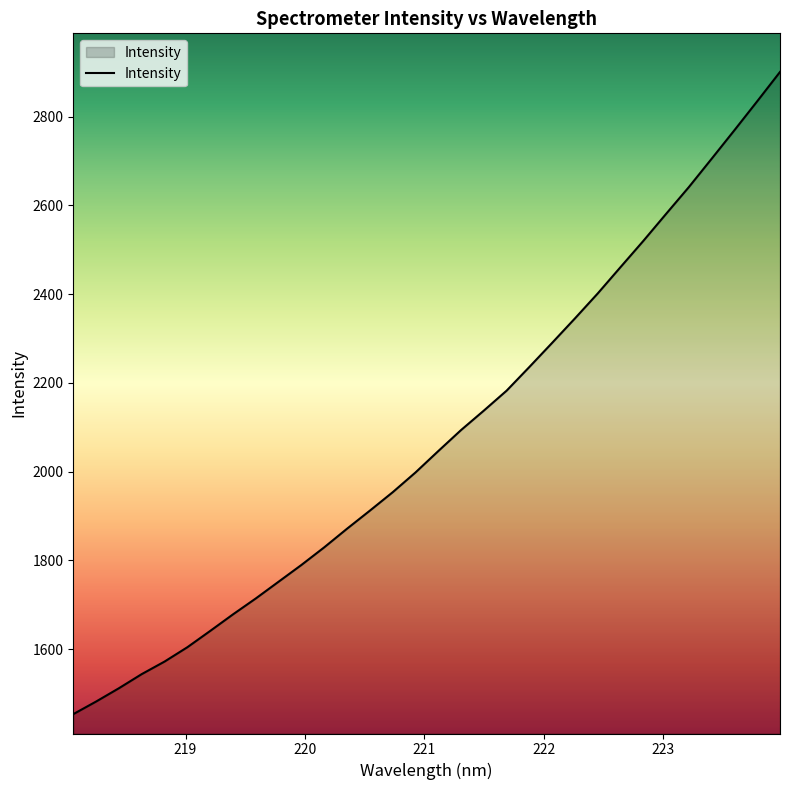

True or false: there are more than 2 points higher than both neighbors.

False